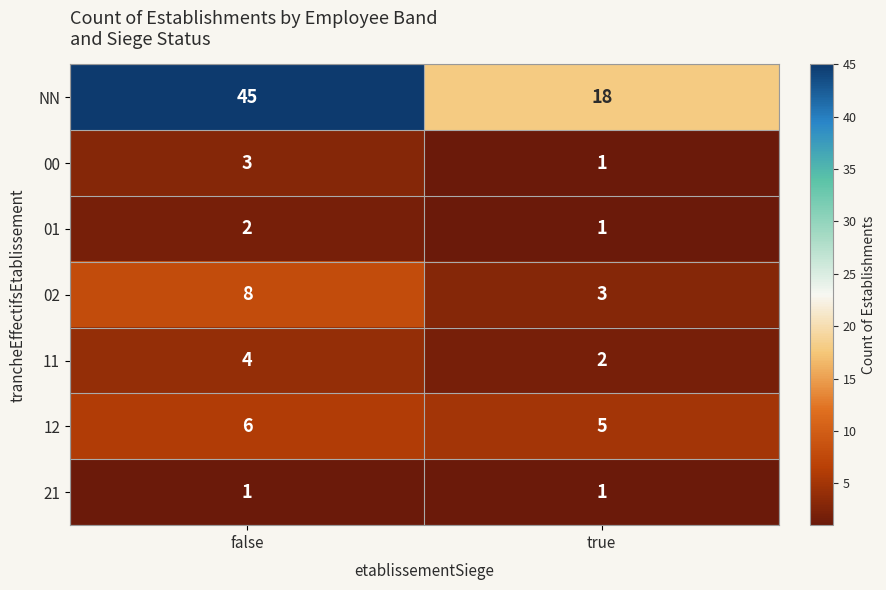

List the labels in order of 02 value, largest first.

false, true